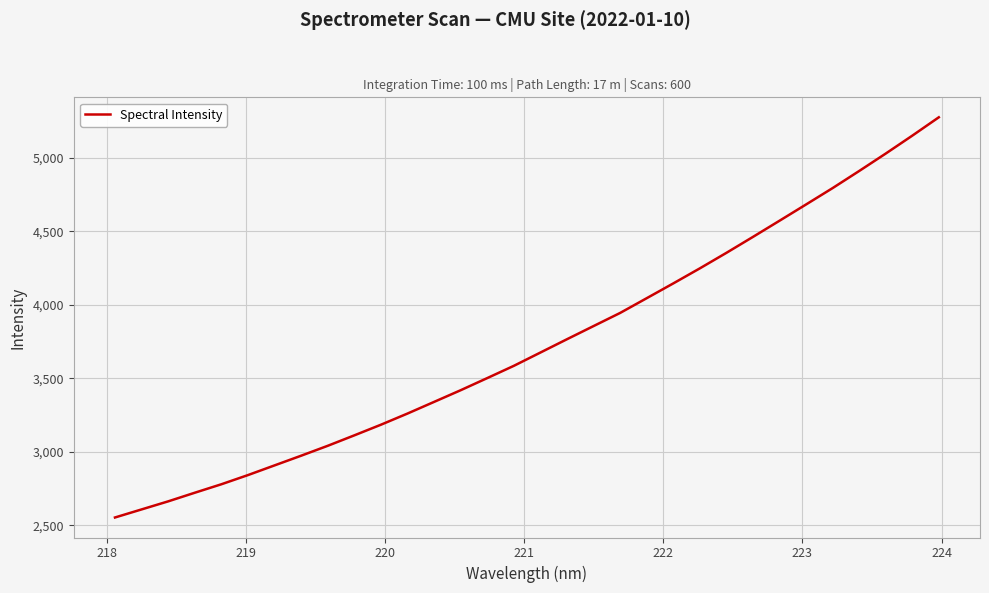

What is the greatest value displayed?

5276.6